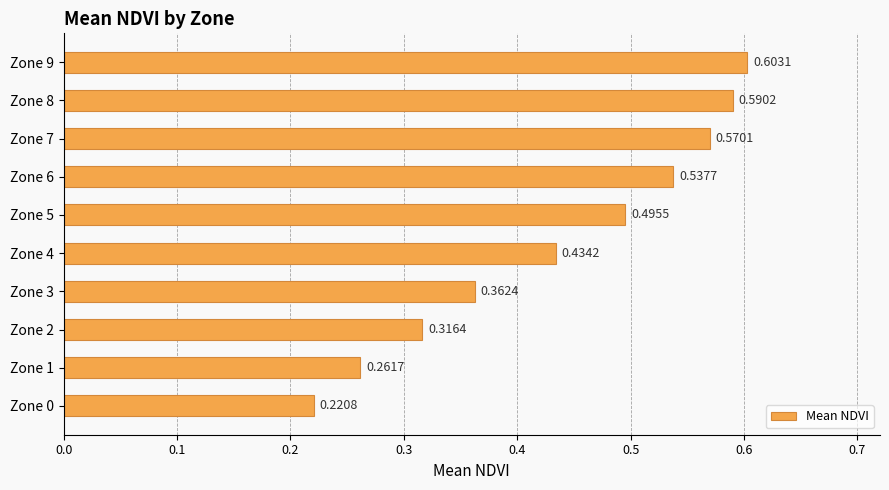

Between Zone 7 and Zone 9, which is larger?

Zone 9